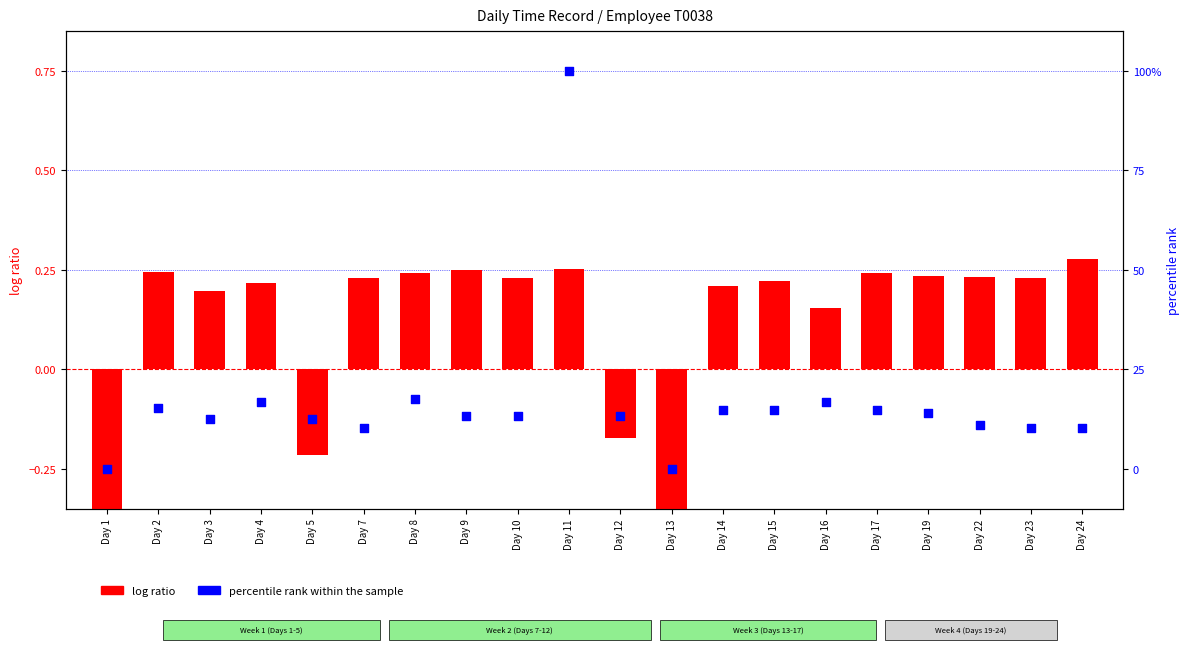

Which series contains the lowest Y value?

log ratio